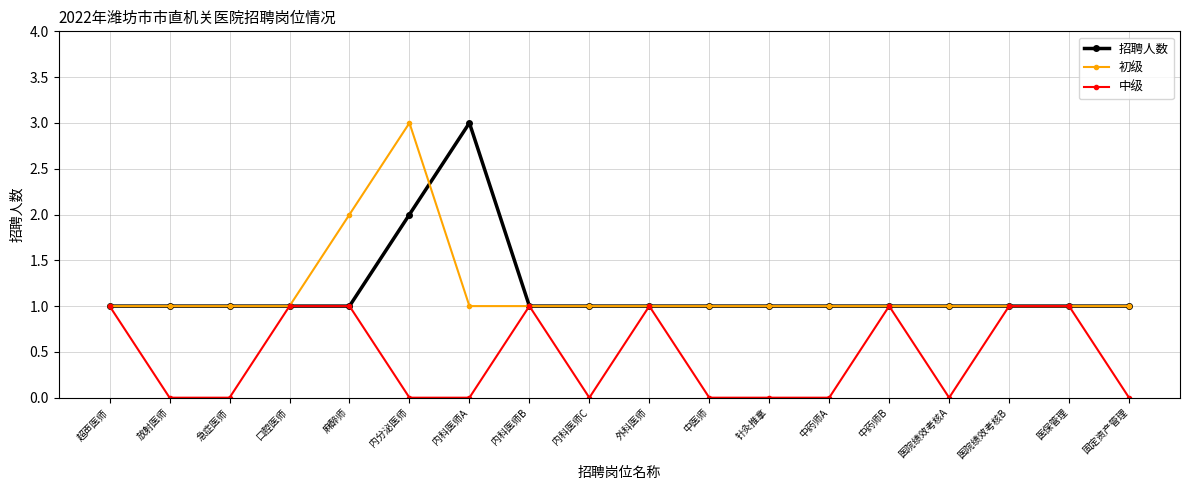

Is the value of 初级 at 固定资产管理 greater than the value of 中级 at 中药师A?

Yes